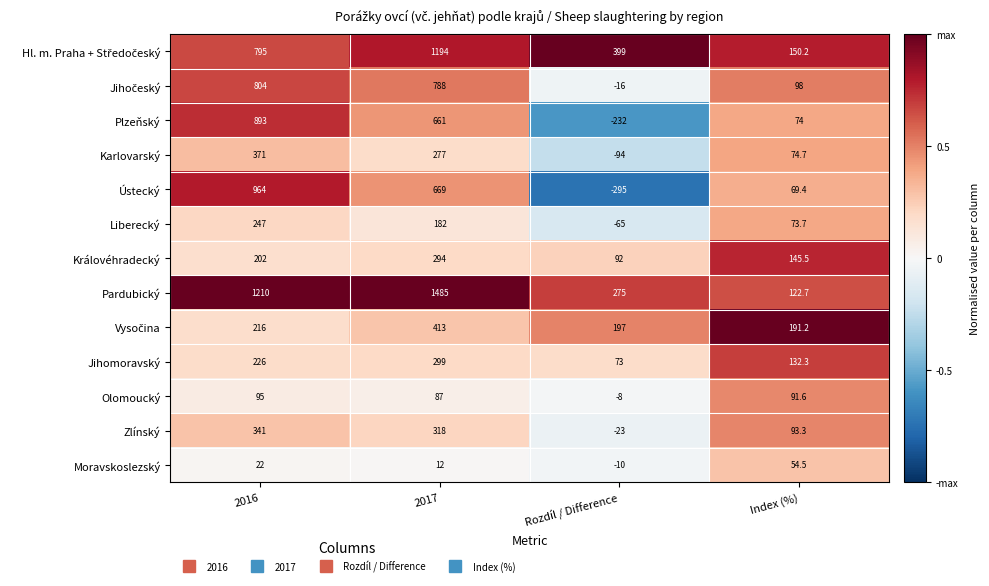

What is the total value across all series at Index (%)?

1371.1